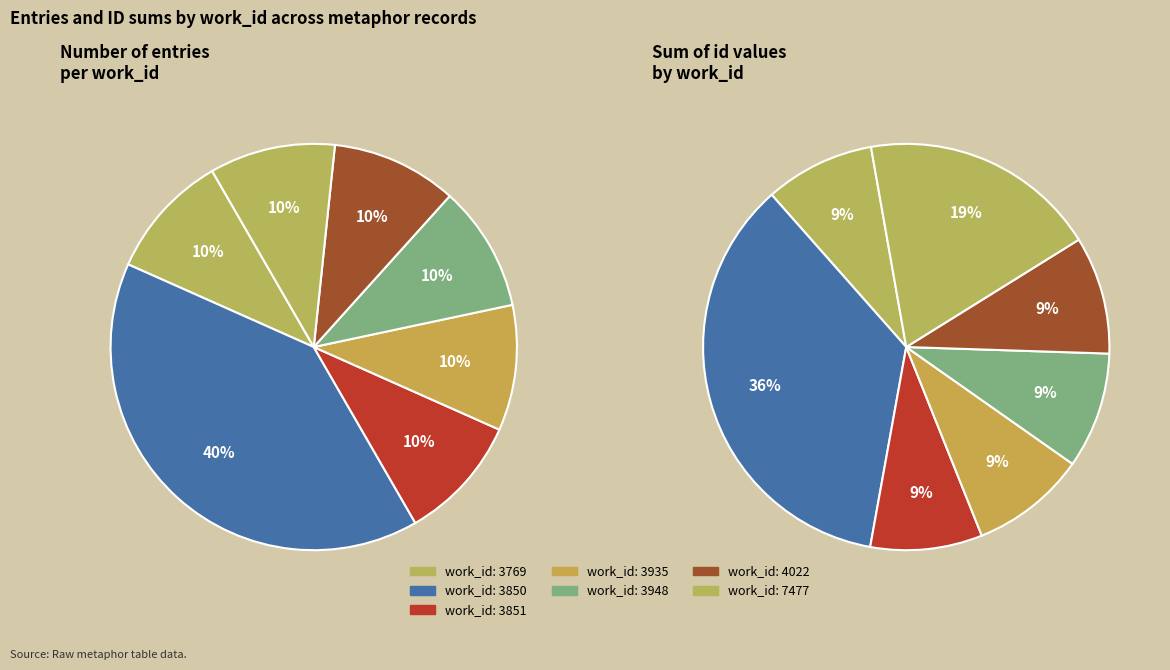

Is 7477 the majority of the pie?

No